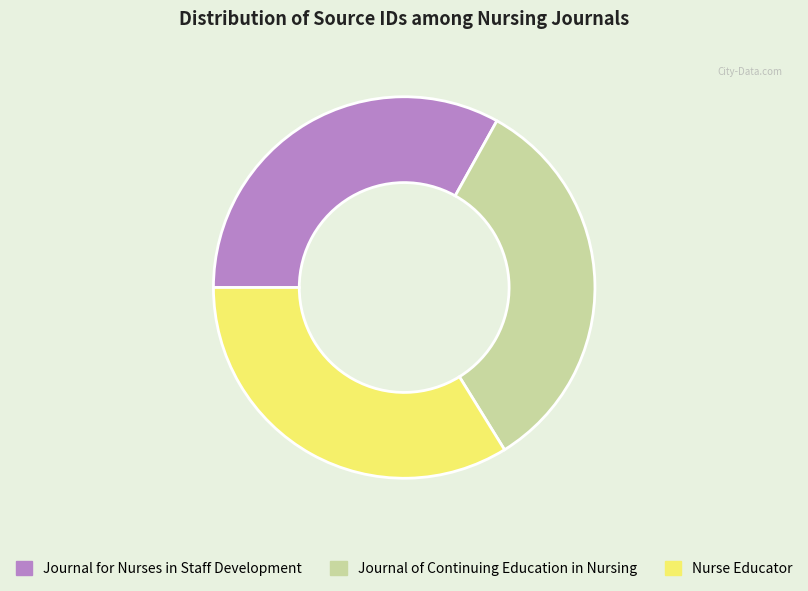

Which slice is the largest?

Nurse Educator